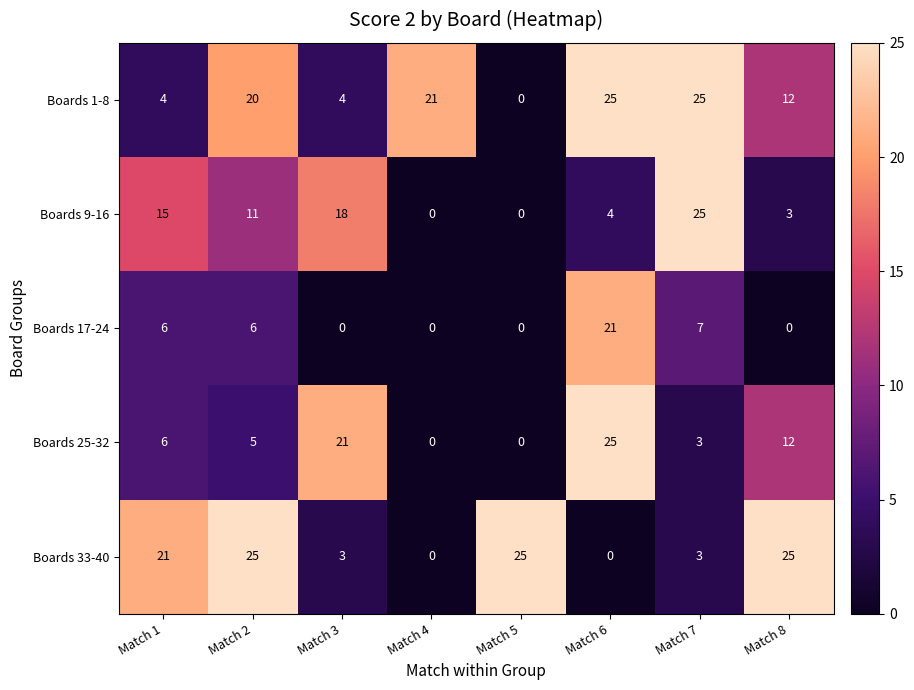

At which label does Boards 25-32 reach its peak?

Match 6